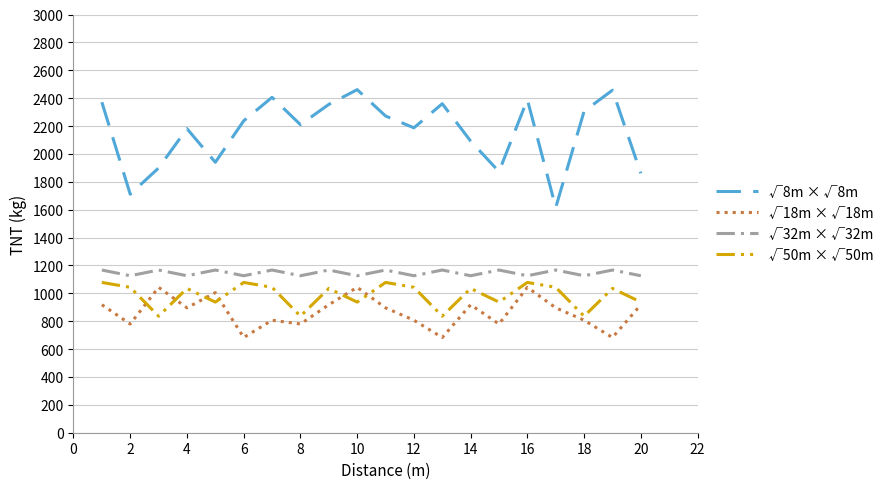

Which series has the widest spread of values?

√8m × √8m